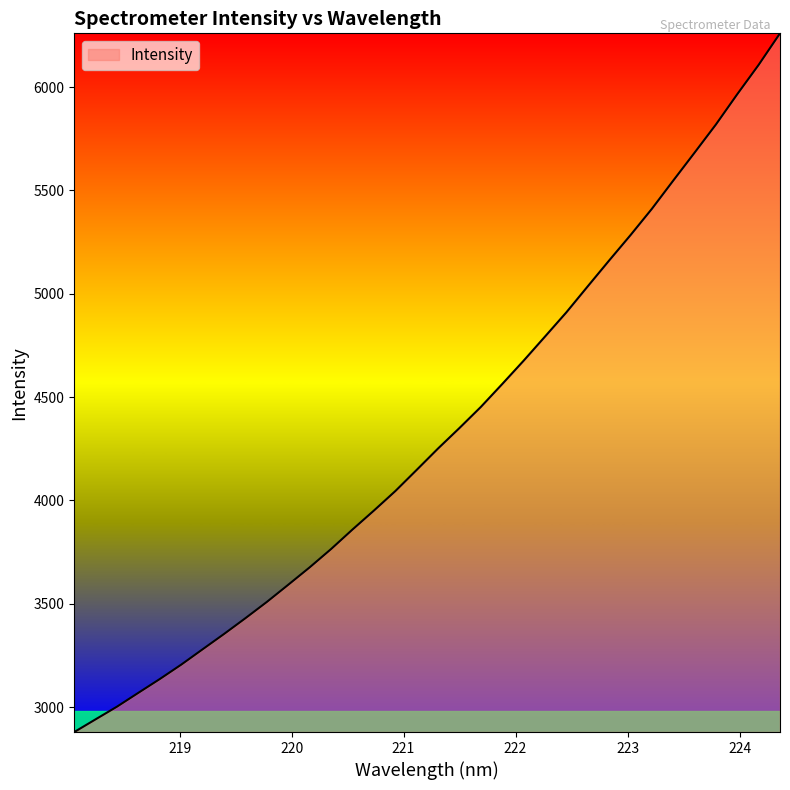

Reading right to left, extract all data points from this chart.

6259.8	6107.2	5965.4	5818.8	5682.3	5547.1	5410.4	5283.2	5160.4	5035.5	4909.7	4792.4	4675.7	4562.8	4452.0	4350.1	4251.0	4147.4	4044.8	3950.6	3859.0	3764.6	3676.1	3591.9	3508.8	3430.2	3353.7	3279.7	3205.3	3135.7	3069.1	3002.0	2940.7	2878.9